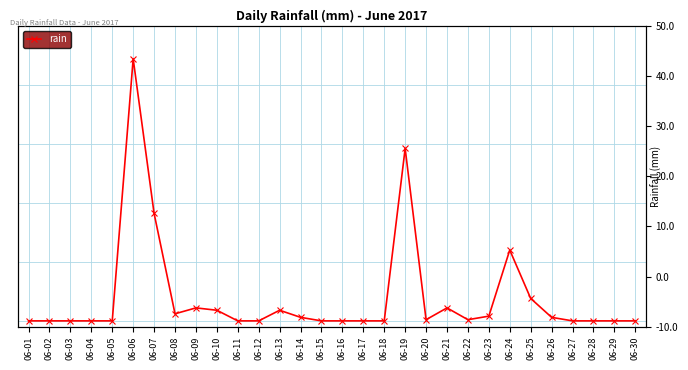

At which category does the chart reach its minimum across all series?

06-01